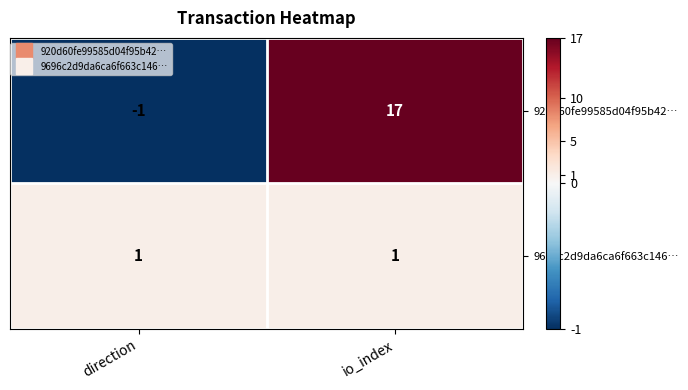

What is the difference between the maximum and minimum values in the 920d60fe99585d04f95b42… series?

18